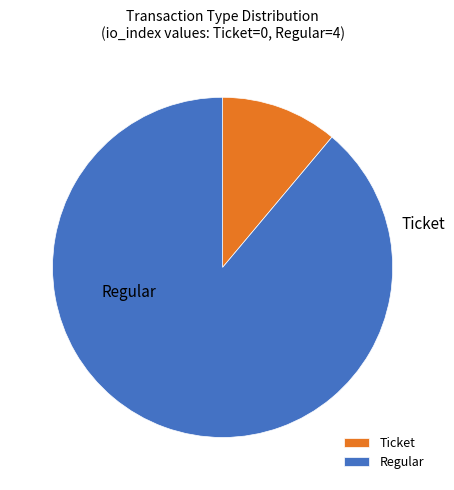

Does Regular represent more than half of the total?

Yes